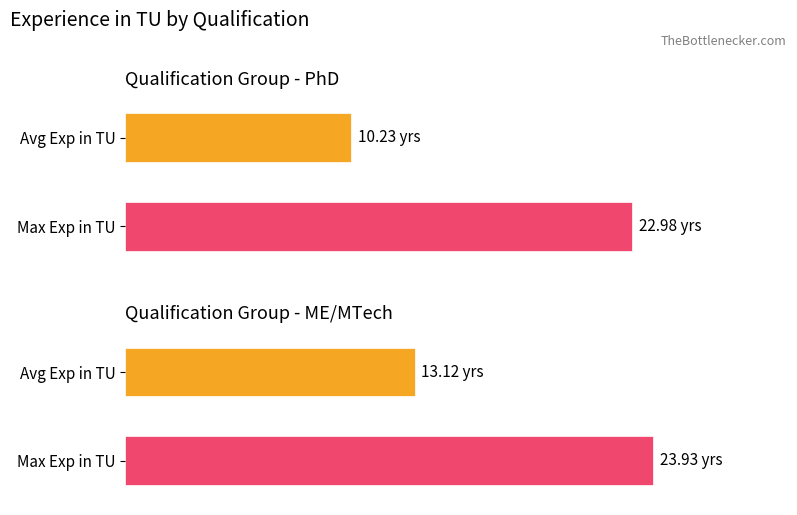

True or false: Maximum utilization has a value of 9.3 at ME/MTech.

False